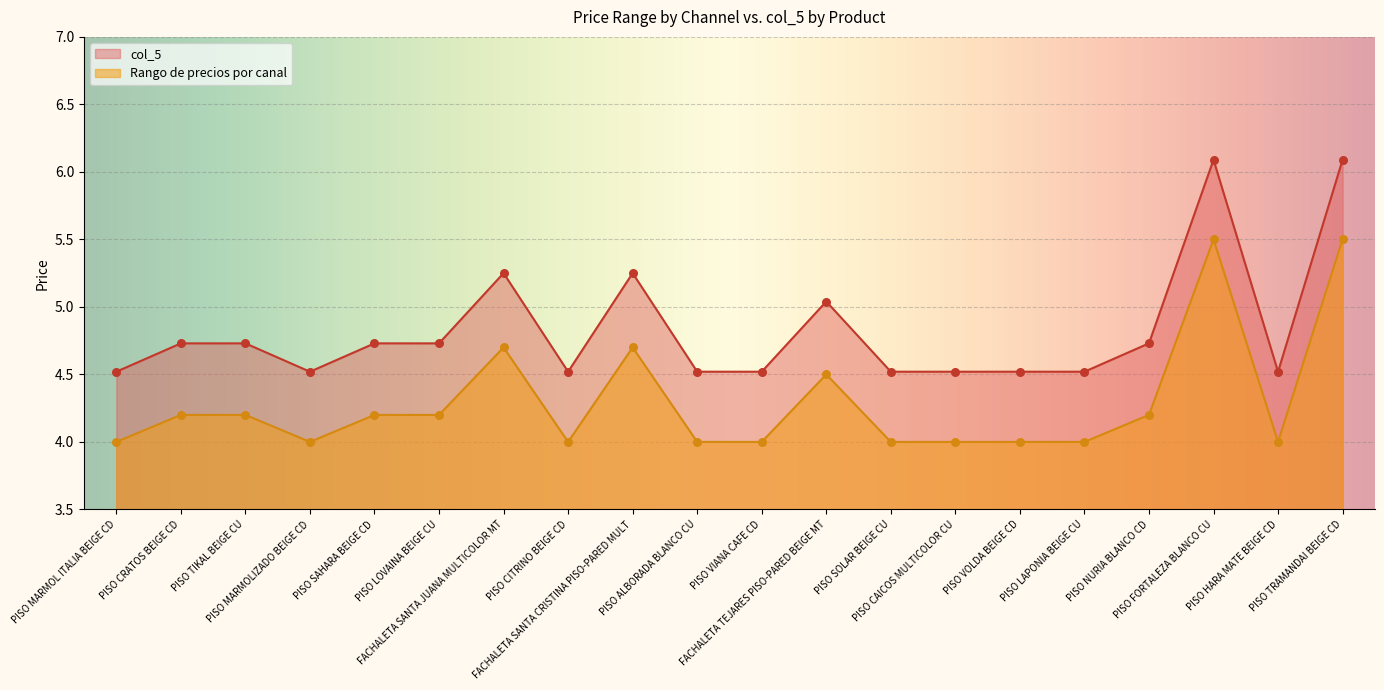

Which series has the largest total across all categories?

col_5